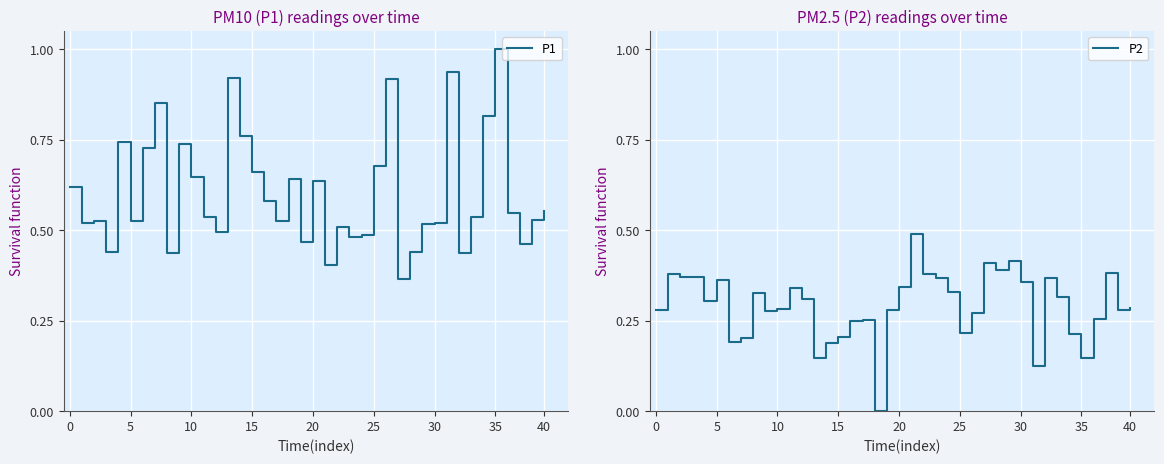

What is the maximum value shown in the chart?

1.0